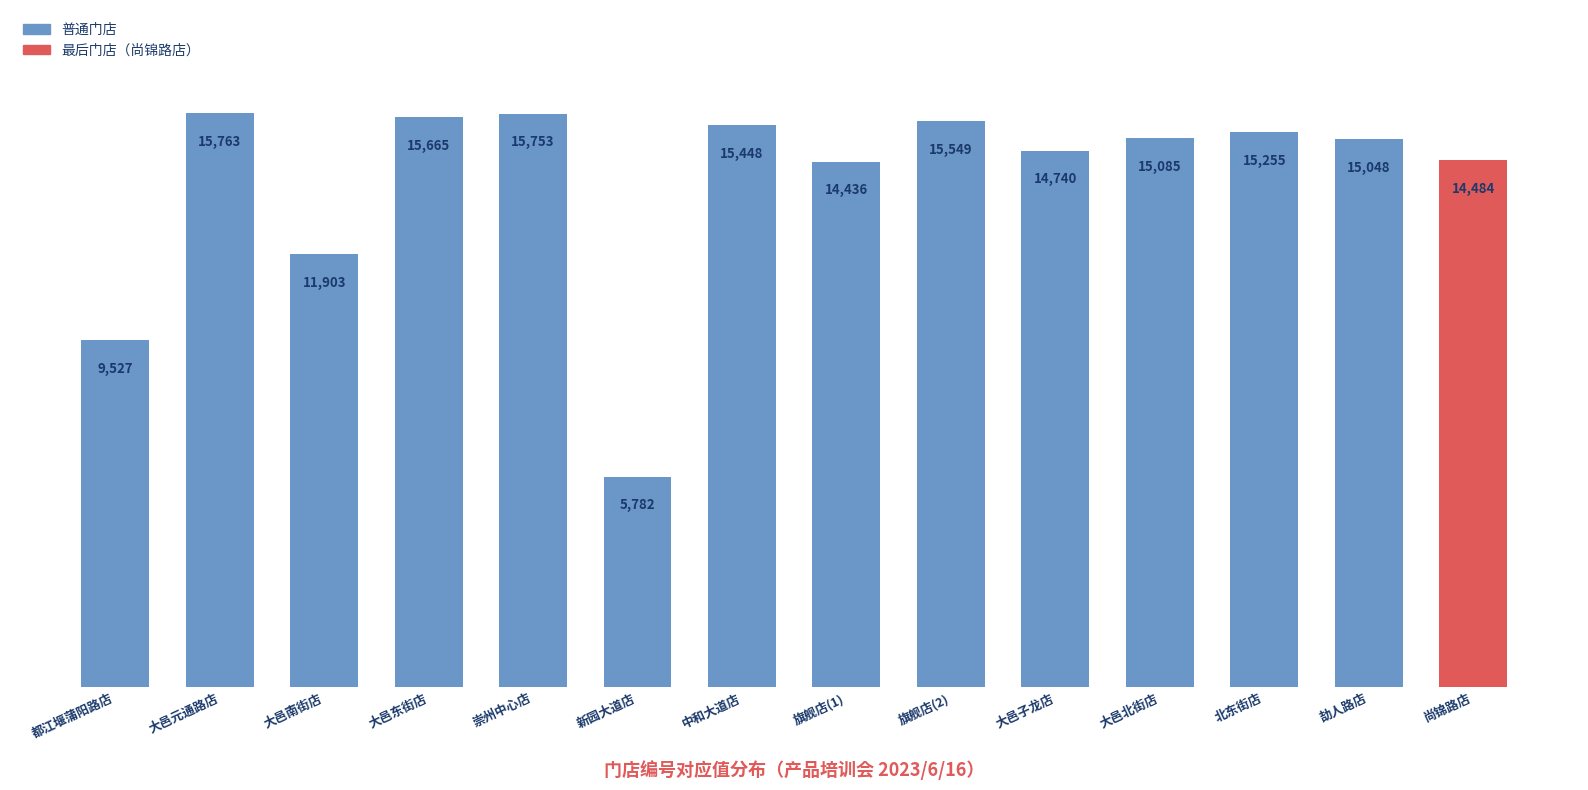

Approximately how many times larger is the value at 北东街店 compared to 尚锦路店?

1.1